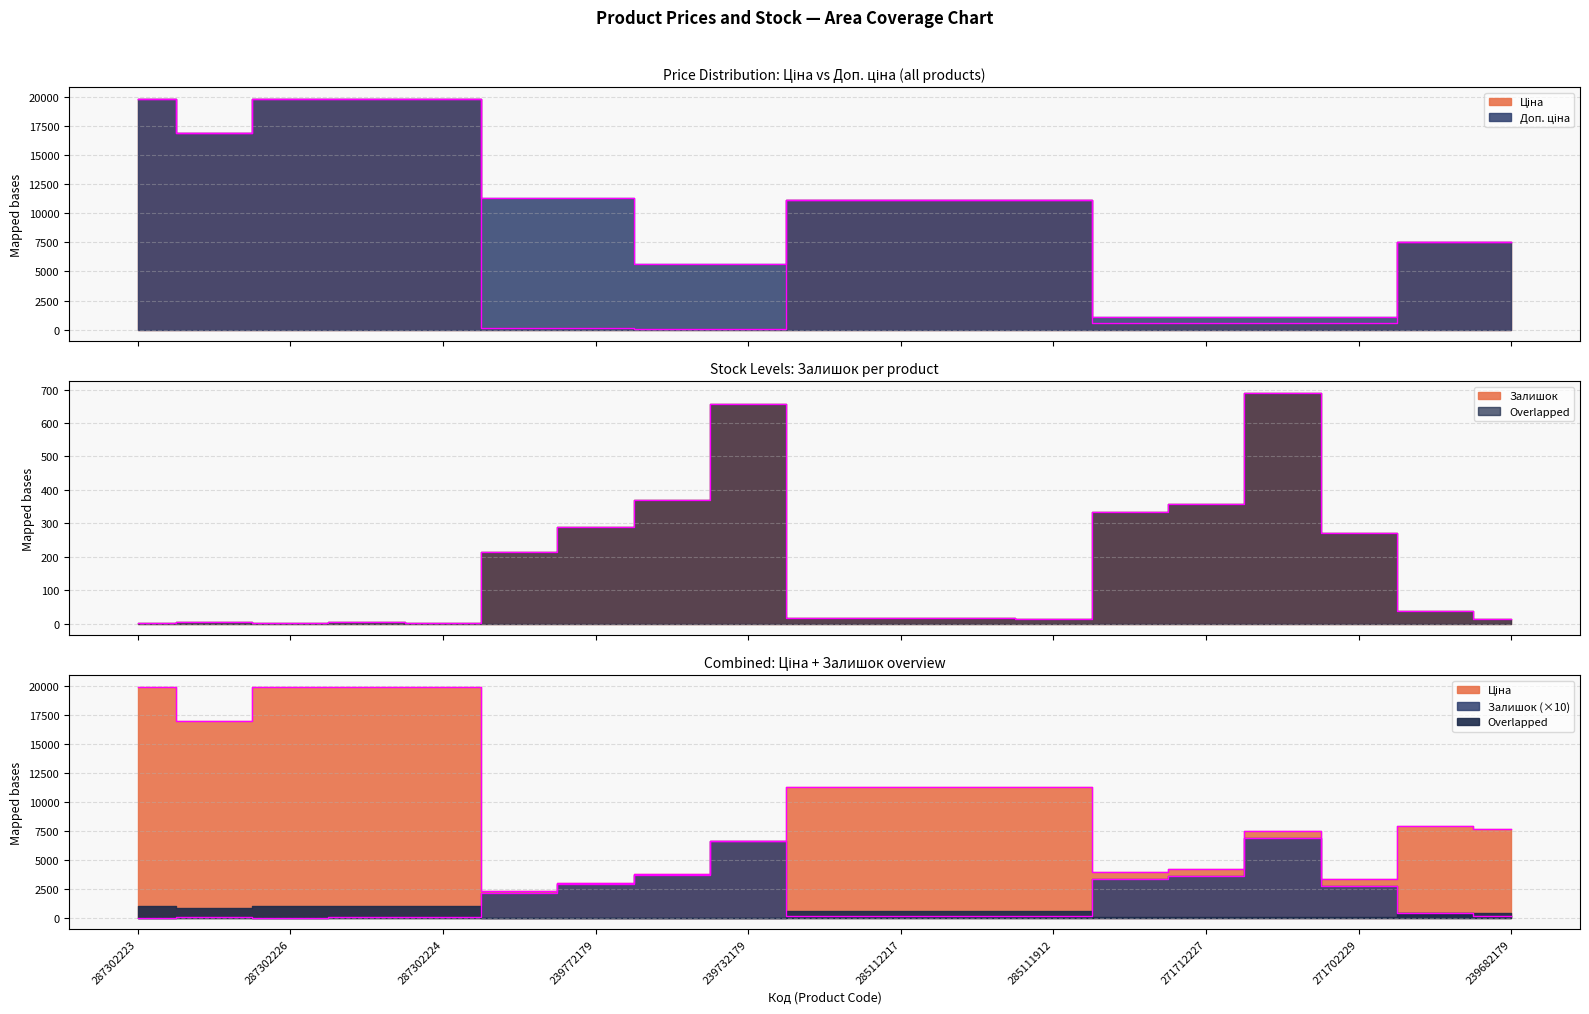

How many values in the Доп. ціна series exceed 11113?

11